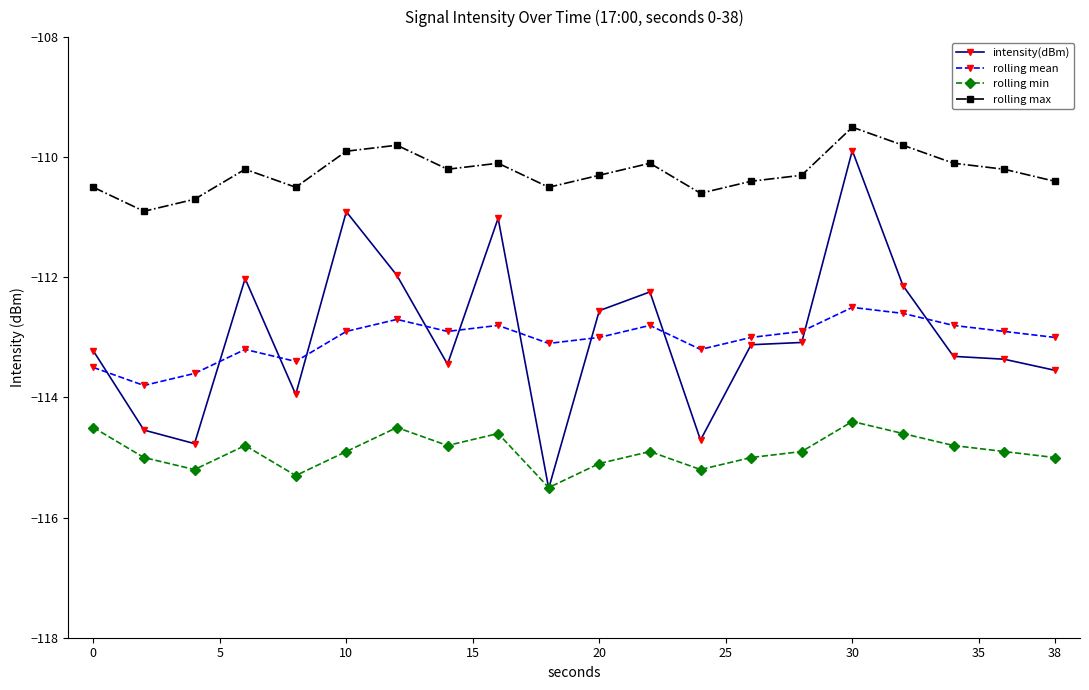

Which series has the widest spread of values?

intensity(dBm)